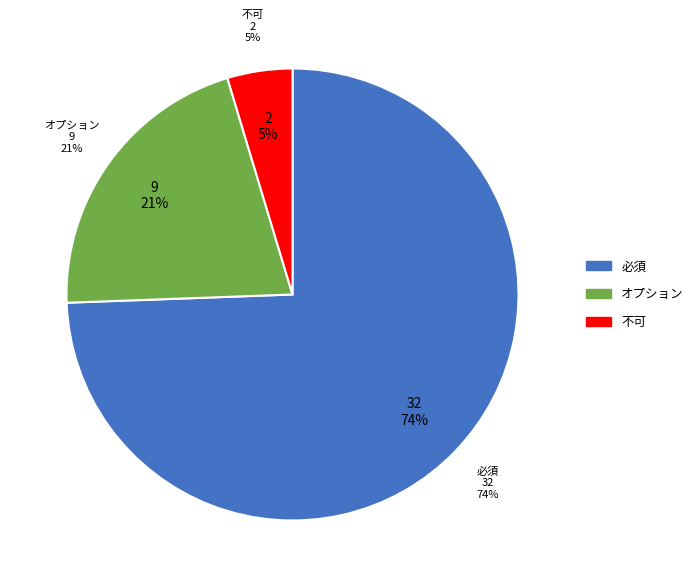

Is it true that 必須 is 85% of the pie?

False